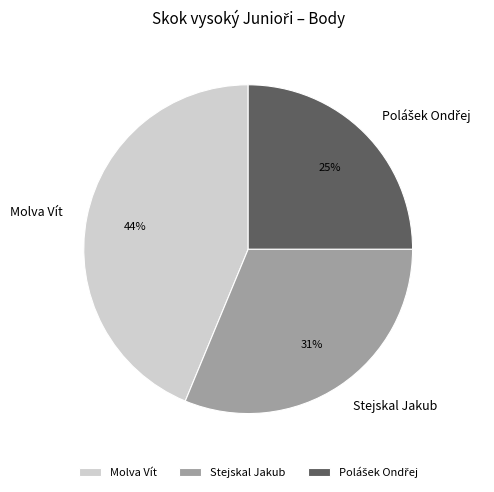

Which category has the biggest portion of the pie?

Molva Vít